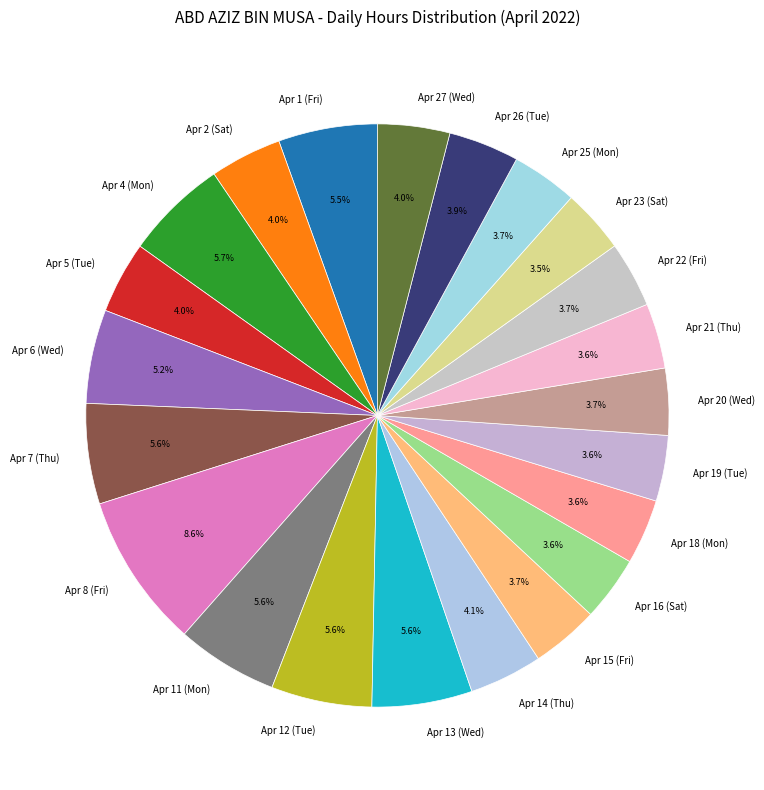

Does Apr 5 (Tue) account for over 50% of the chart?

No